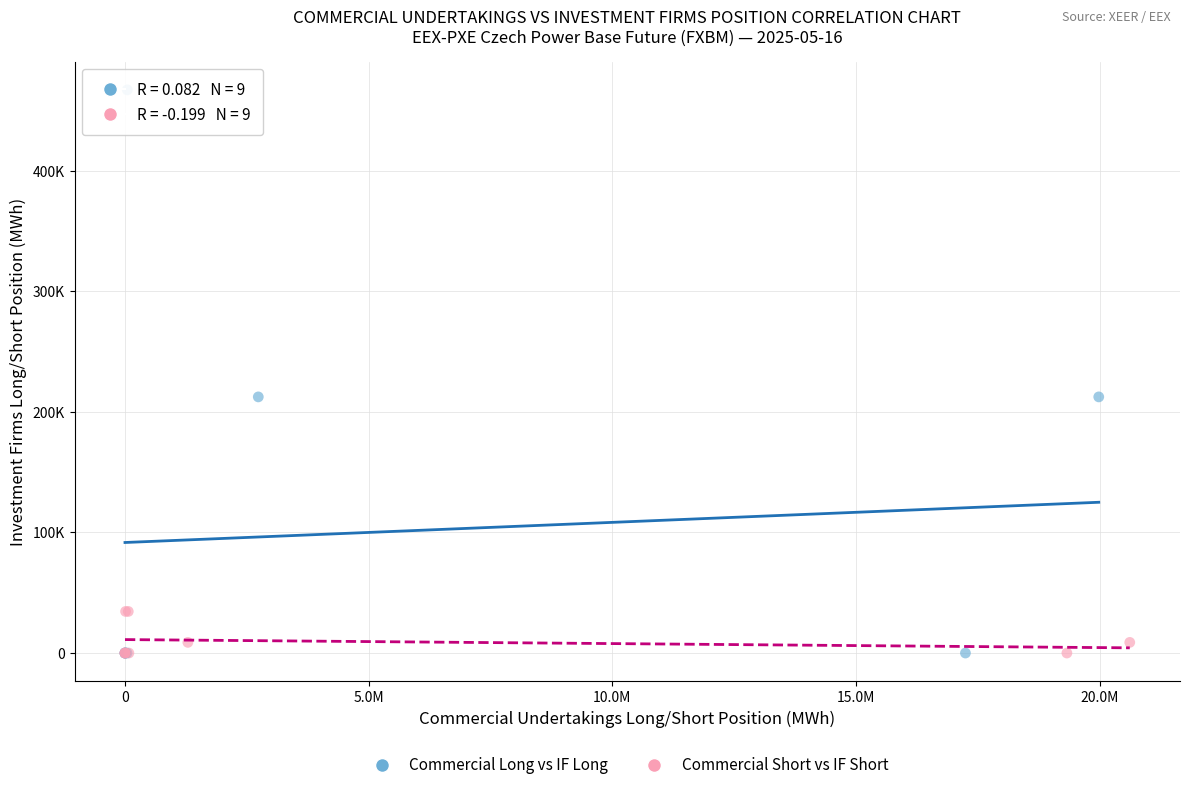

What are all the series names shown in the legend?

Commercial Long vs IF Long, Commercial Short vs IF Short